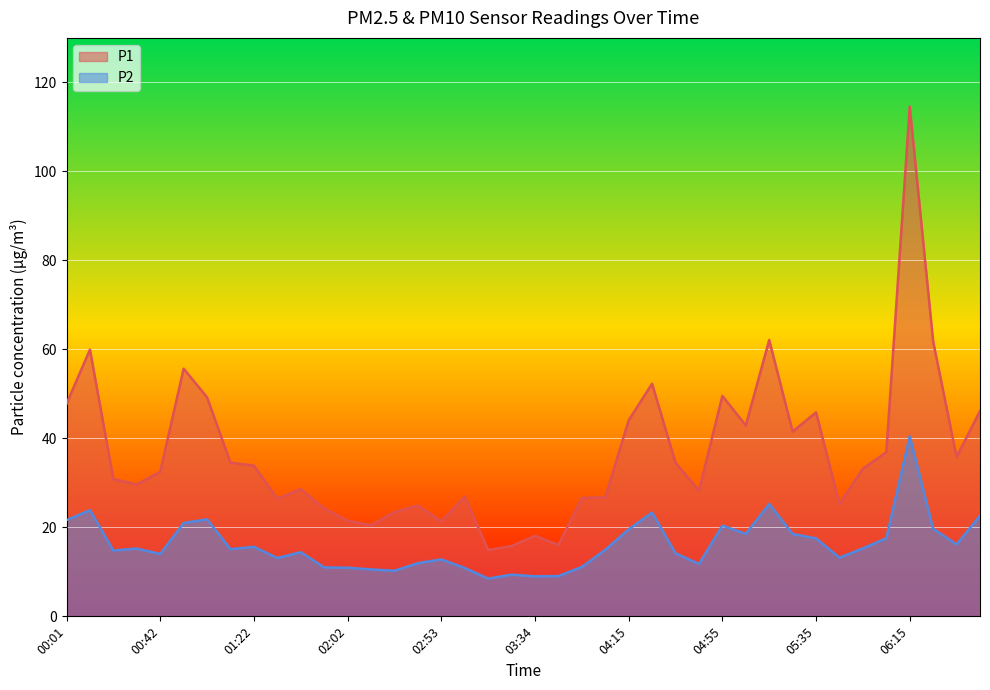

Rank the series by their average value, from lowest to highest.

P2, P1